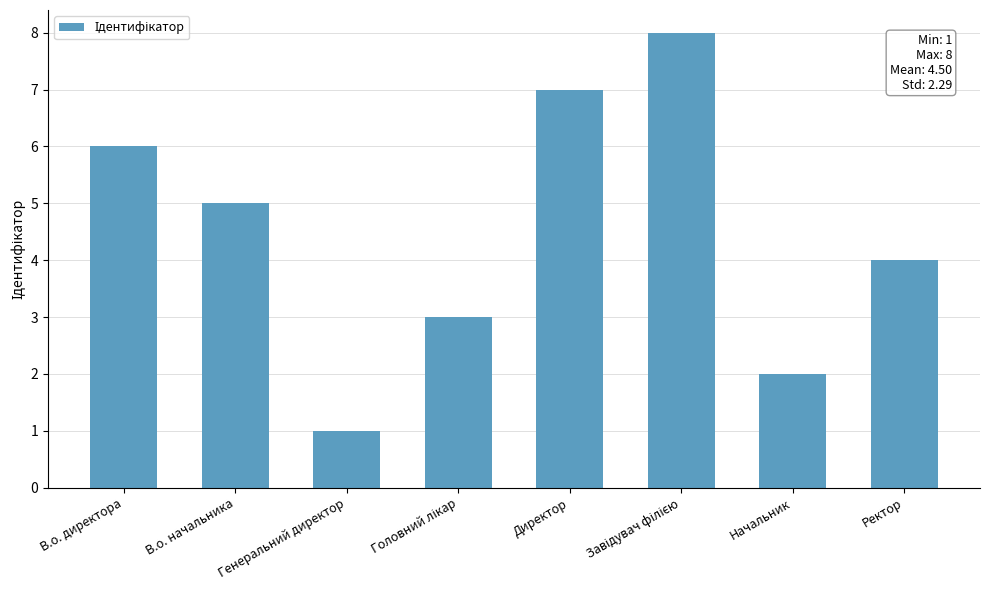

What is the difference between the maximum and second lowest values?

6